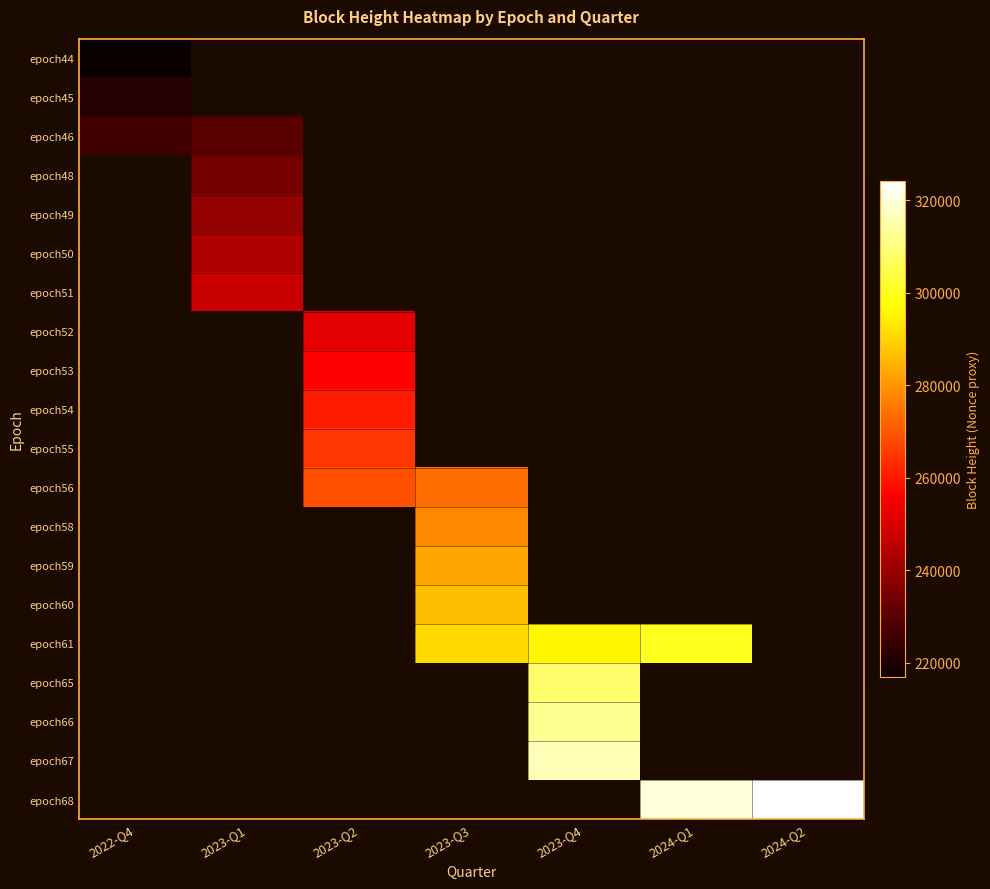

The value of epoch51 at 2023-Q1 is 364925.5. True or false?

False